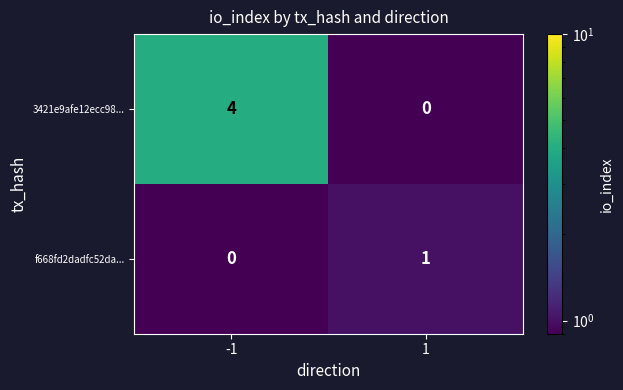

Rank the series by their maximum value, from highest to lowest.

3421e9afe12ecc98..., f668fd2dadfc52da...